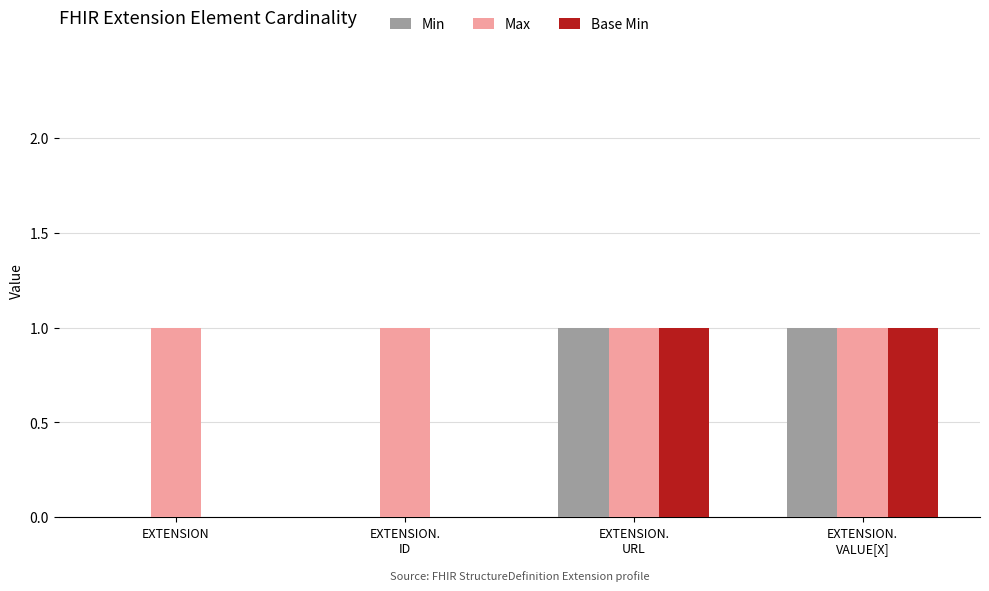

What value does the Base Min series have at EXTENSION.
URL?

1